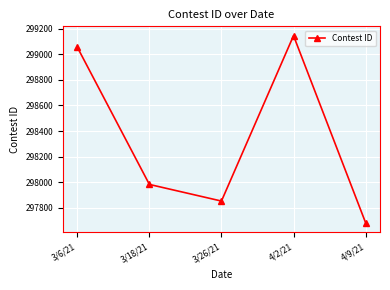

At which label is the value closest to 298414?

3/18/21